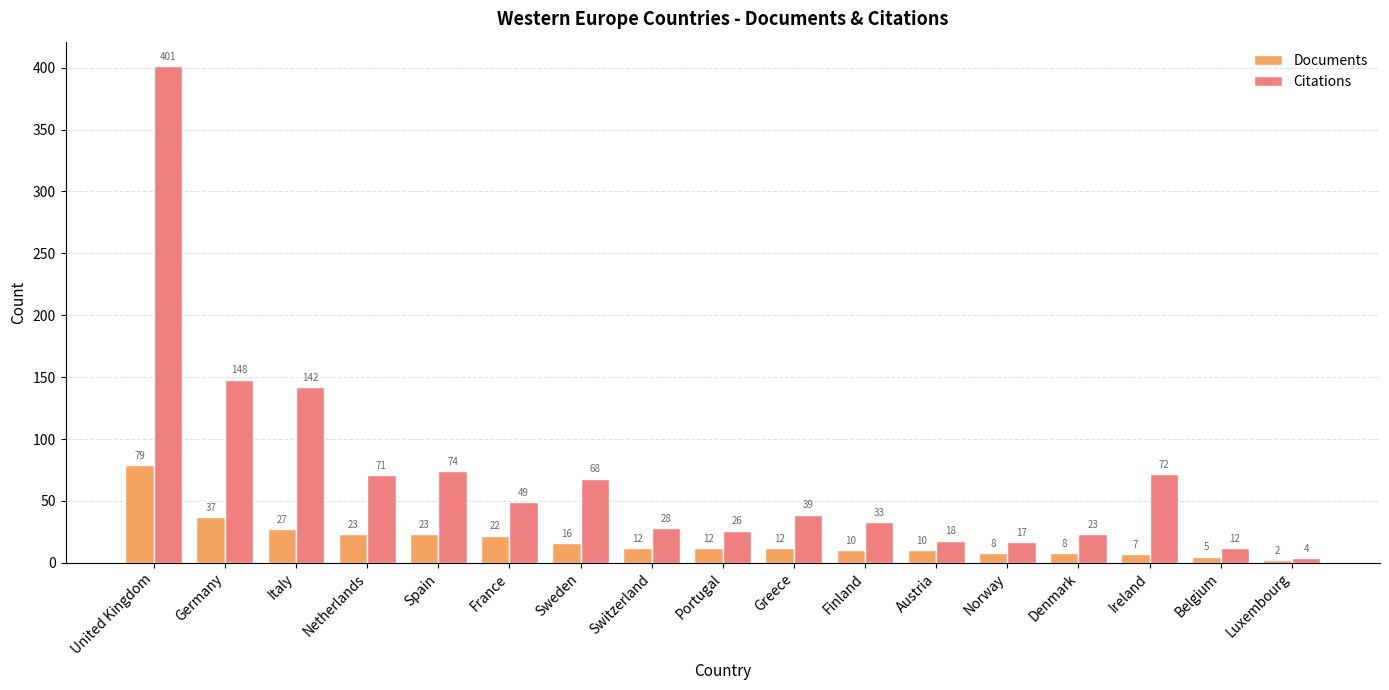

Which series has the largest range (max minus min)?

Citations